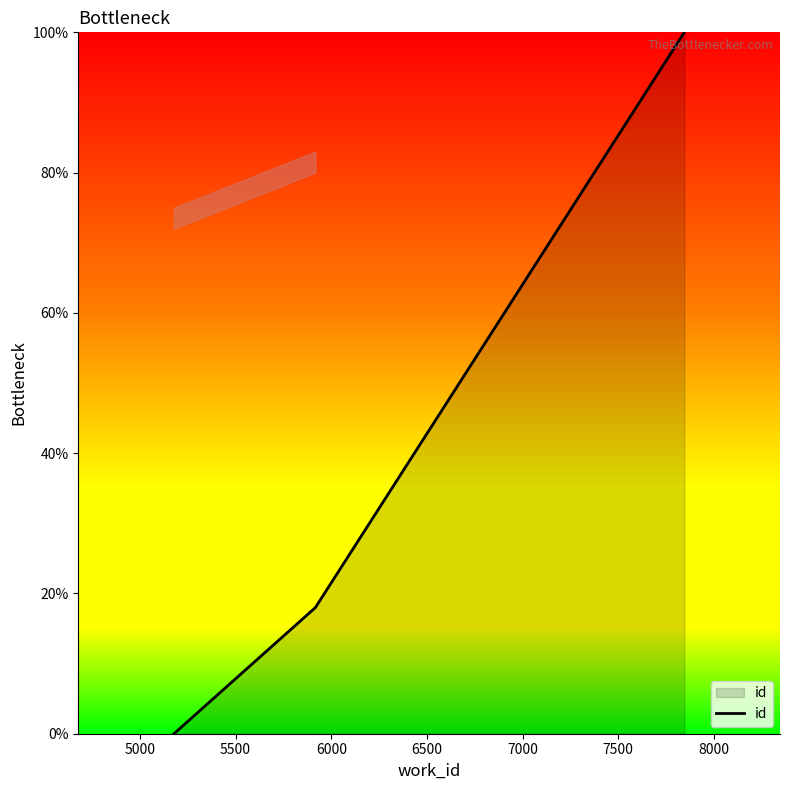

What is the maximum value shown in the chart?

100.0